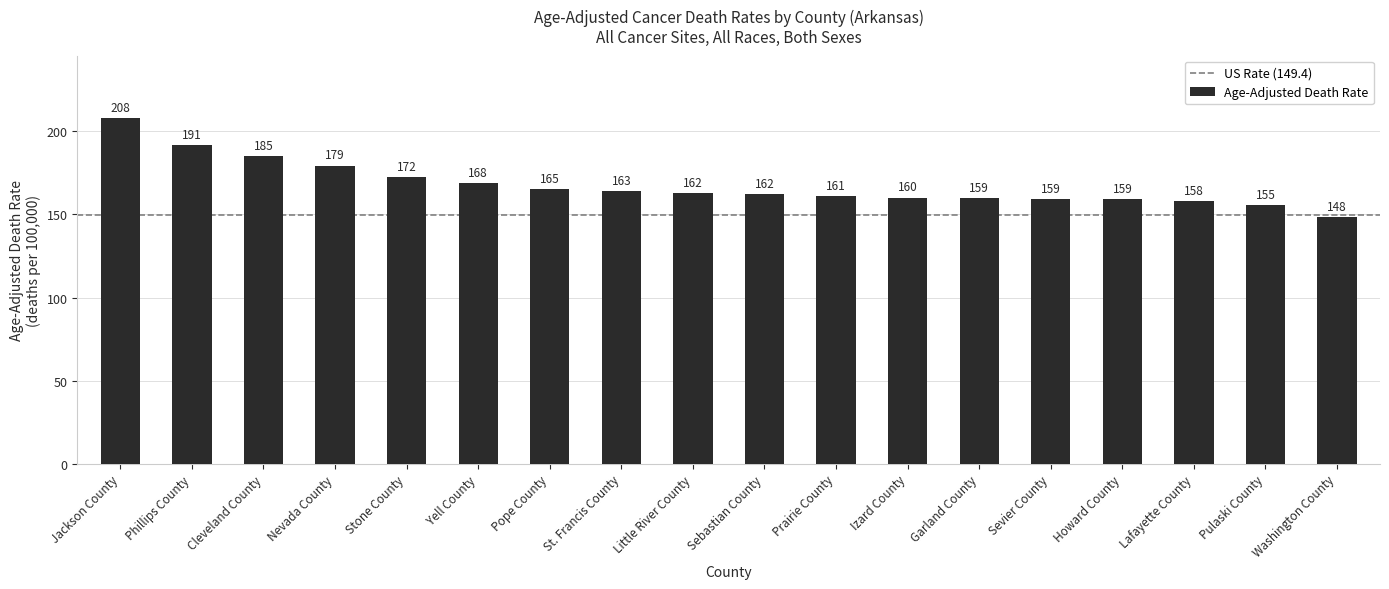

Which has a higher value, Howard County or Nevada County?

Nevada County